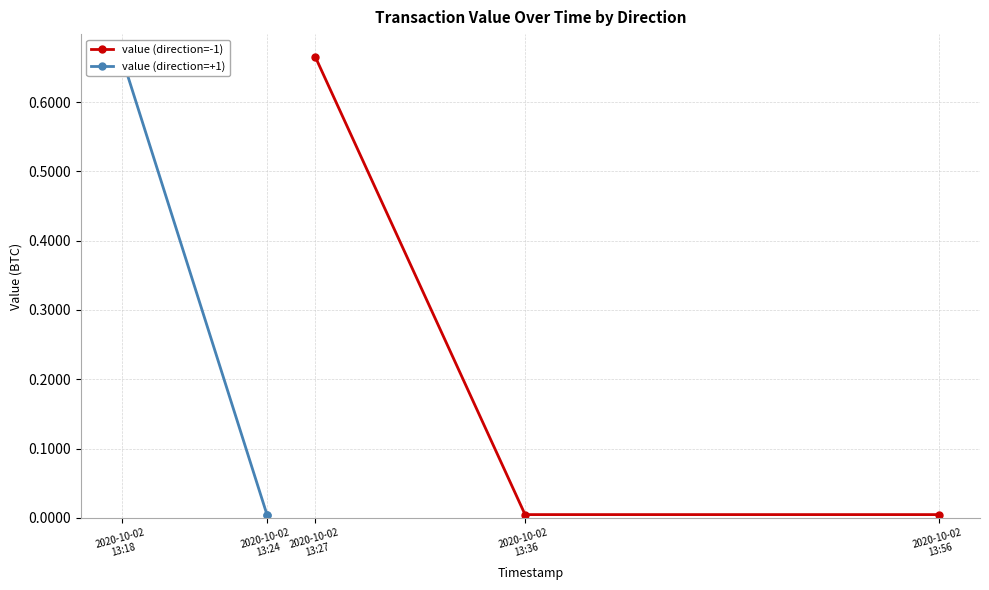

The value (direction=-1) series shows 0.9 at 2020-10-02
13:27. True or false?

False